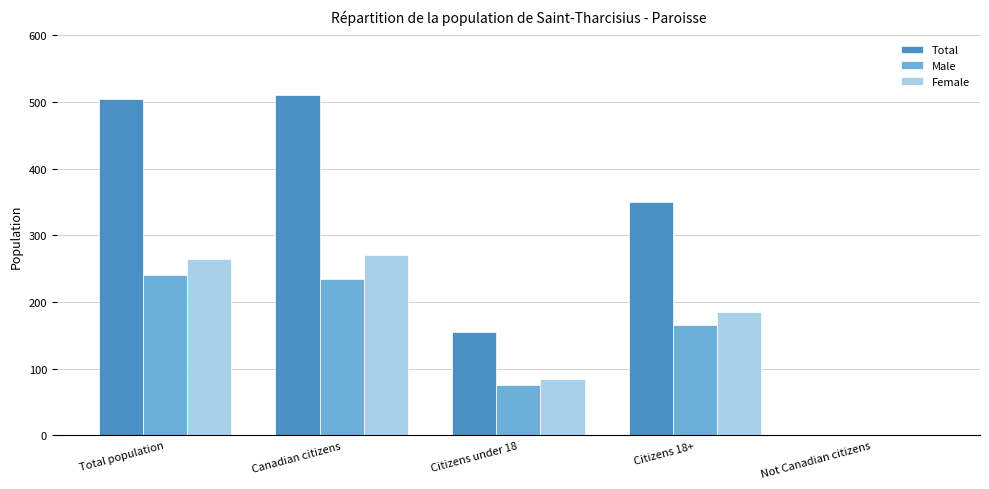

Reading left to right, list all the values displayed in this chart.

Total: Total population=505	Canadian citizens=510	Citizens under 18=155	Citizens 18+=350	Not Canadian citizens=0
Male: Total population=240	Canadian citizens=235	Citizens under 18=75	Citizens 18+=165	Not Canadian citizens=0
Female: Total population=265	Canadian citizens=270	Citizens under 18=85	Citizens 18+=185	Not Canadian citizens=0